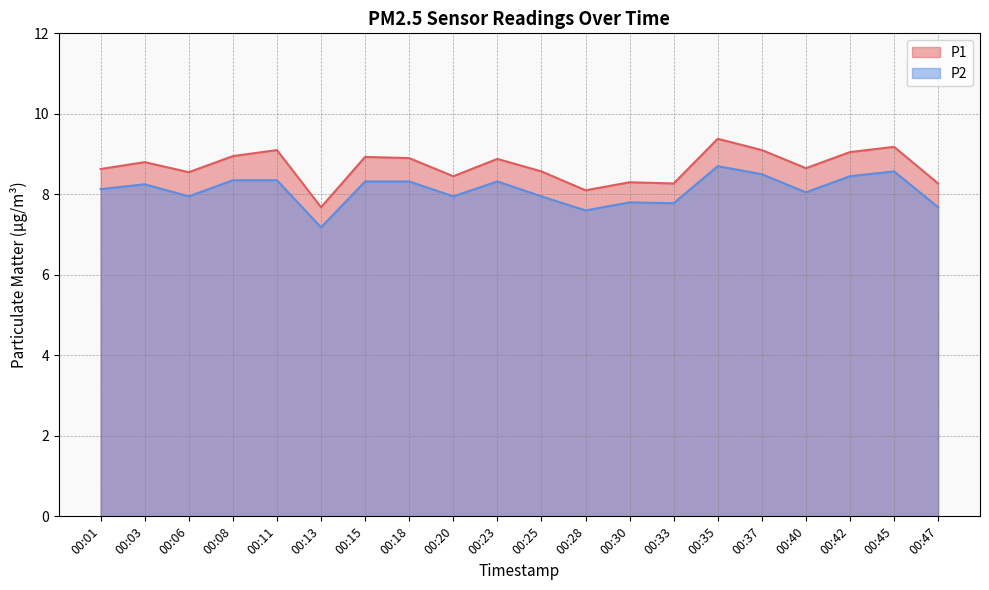

How many distinct data groups are displayed?

2